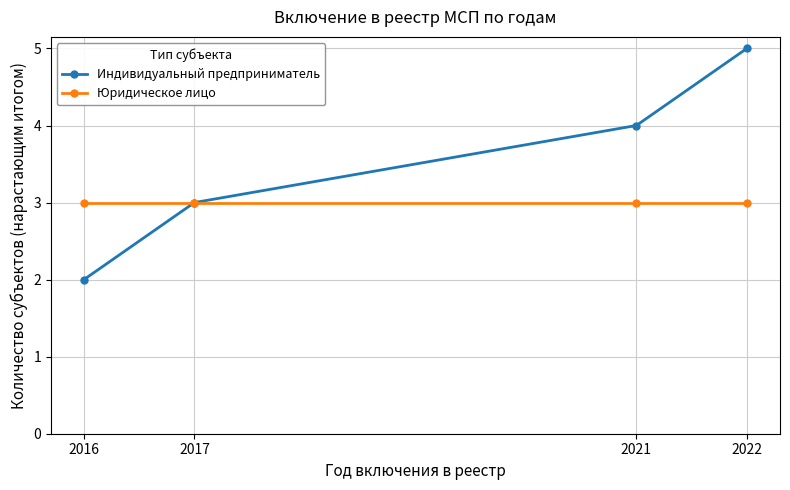

Rank the categories by Индивидуальный предприниматель value from lowest to highest.

2016, 2017, 2021, 2022